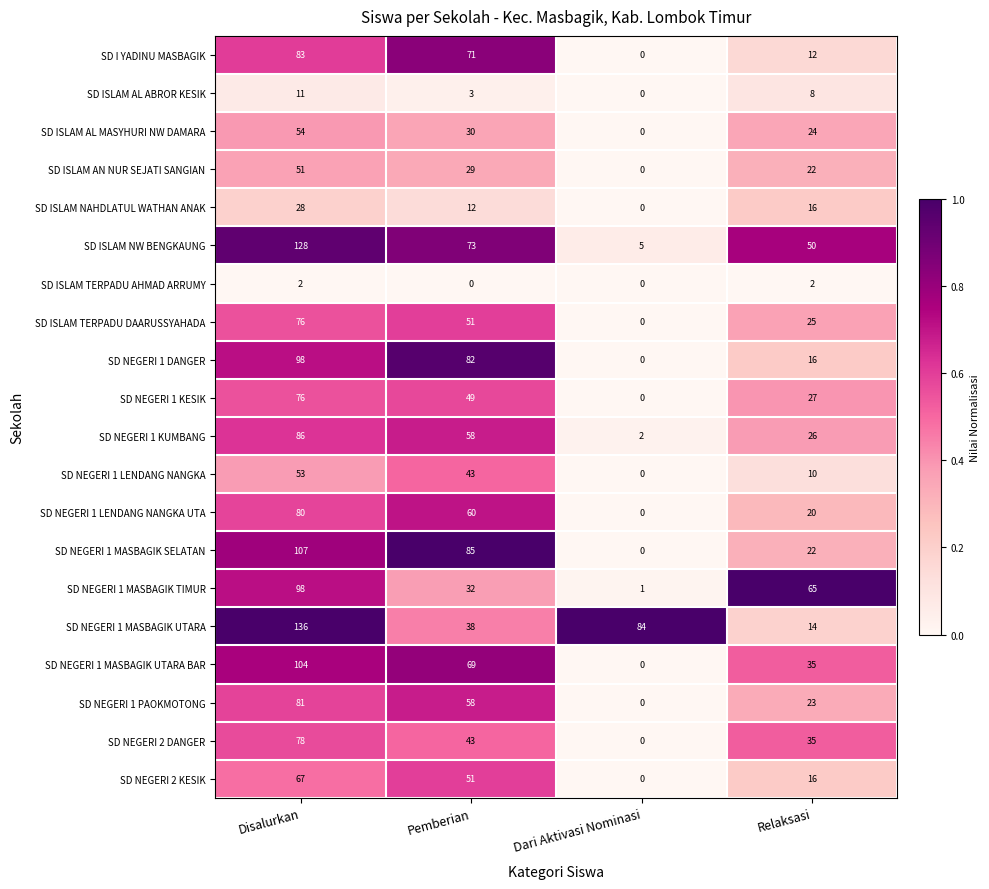

The value of SD ISLAM NW BENGKAUNG at Relaksasi is 67. True or false?

False